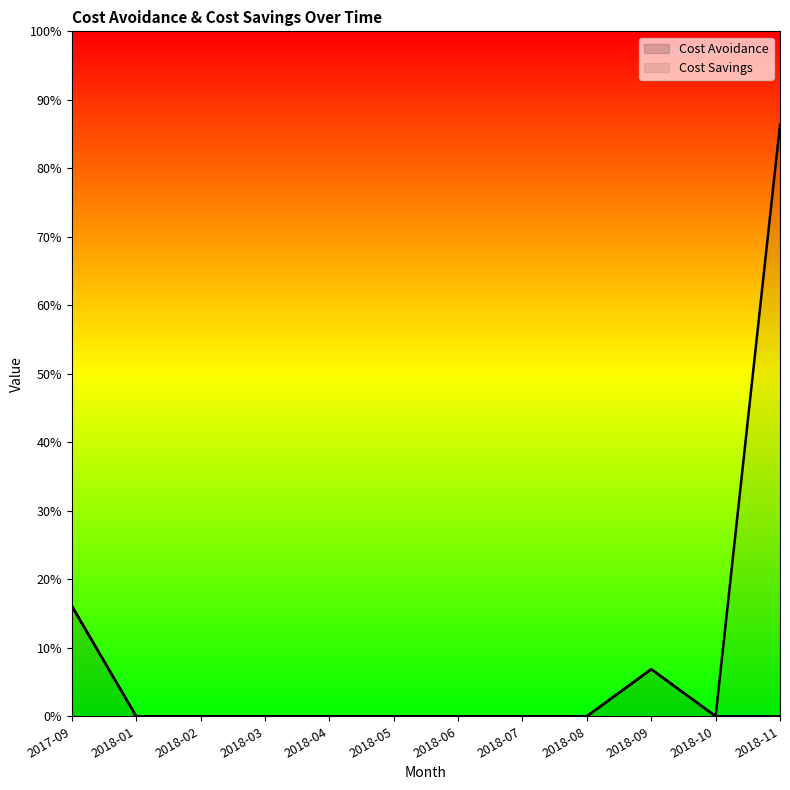

Rank the series by their maximum value, from lowest to highest.

Cost Avoidance, Cost Savings